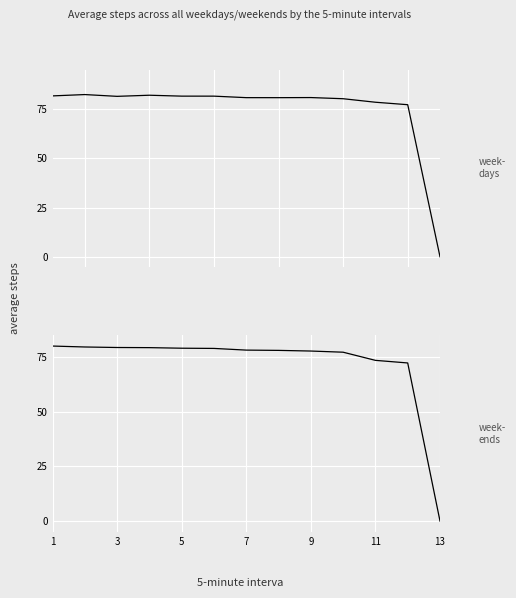

Which has a higher value, 1 or 11?

1